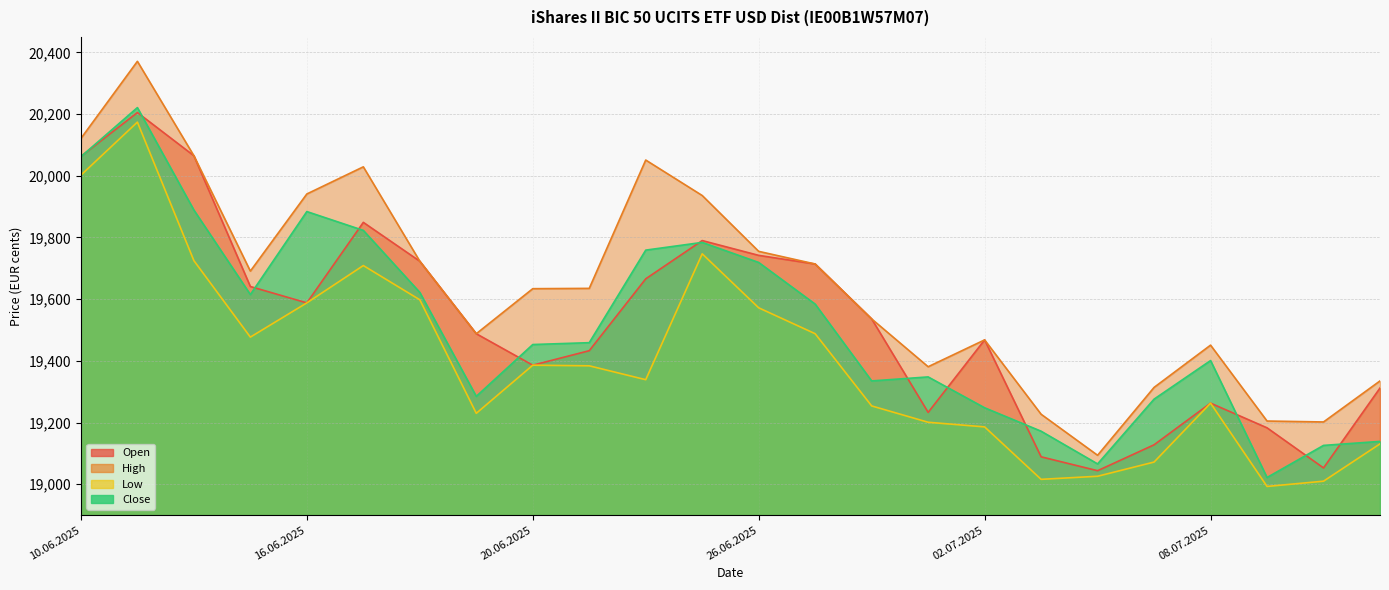

Which has a higher value, 10.06.2025 or 10.07.2025?

10.06.2025